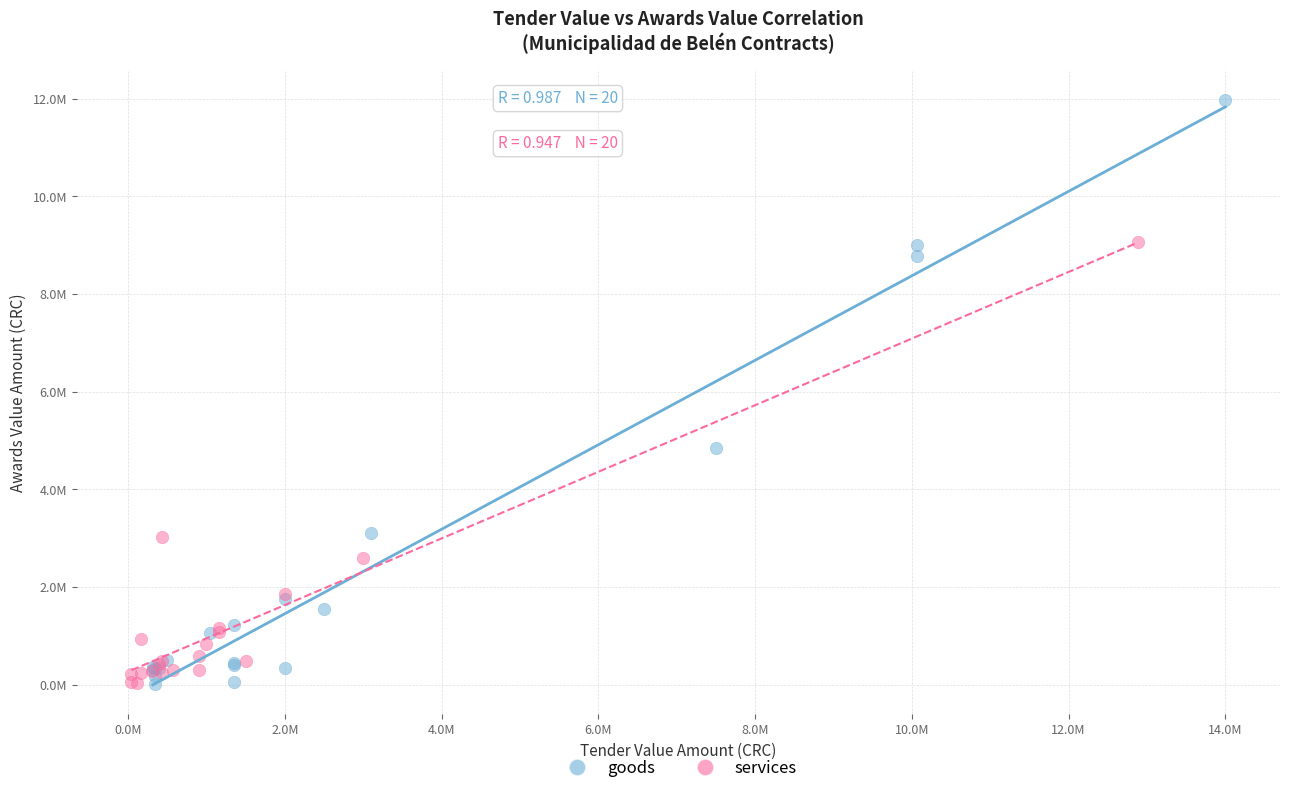

What are all the series names shown in the legend?

goods, services